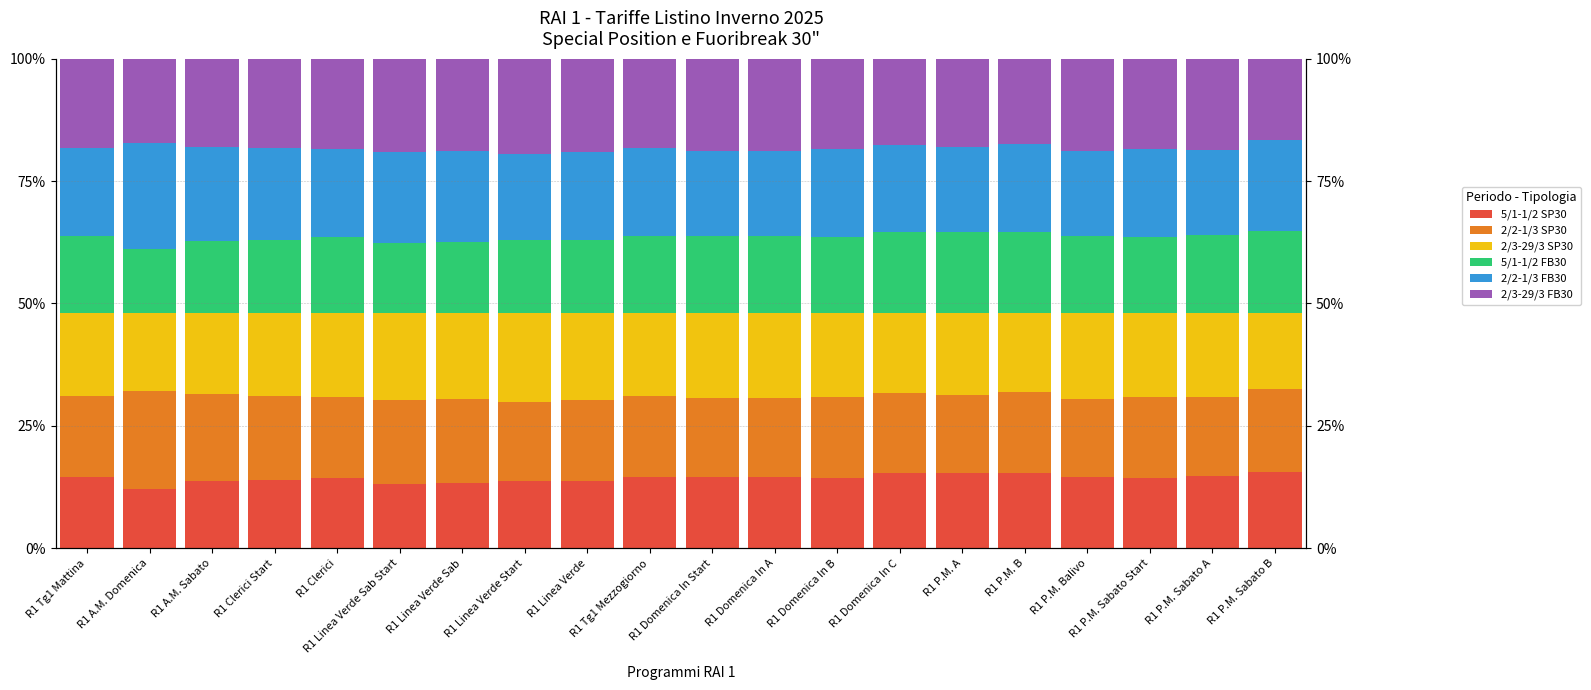

Is it true that 2/3-29/3 SP30 equals 17.0 at R1 P.M. Sabato Start?

True